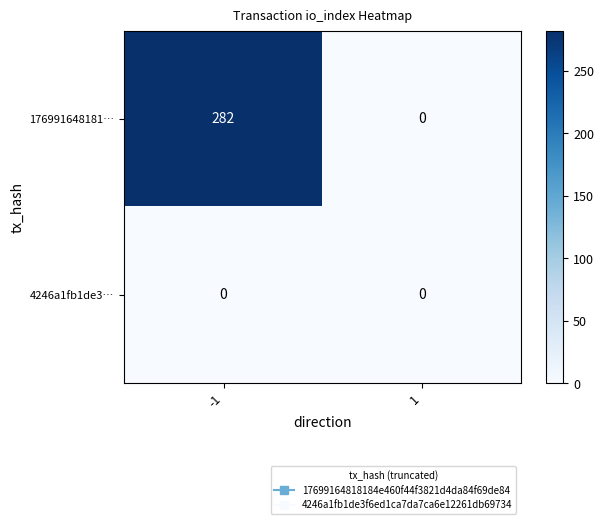

Rank the series by their maximum value, from highest to lowest.

176991648181…, 4246a1fb1de3…